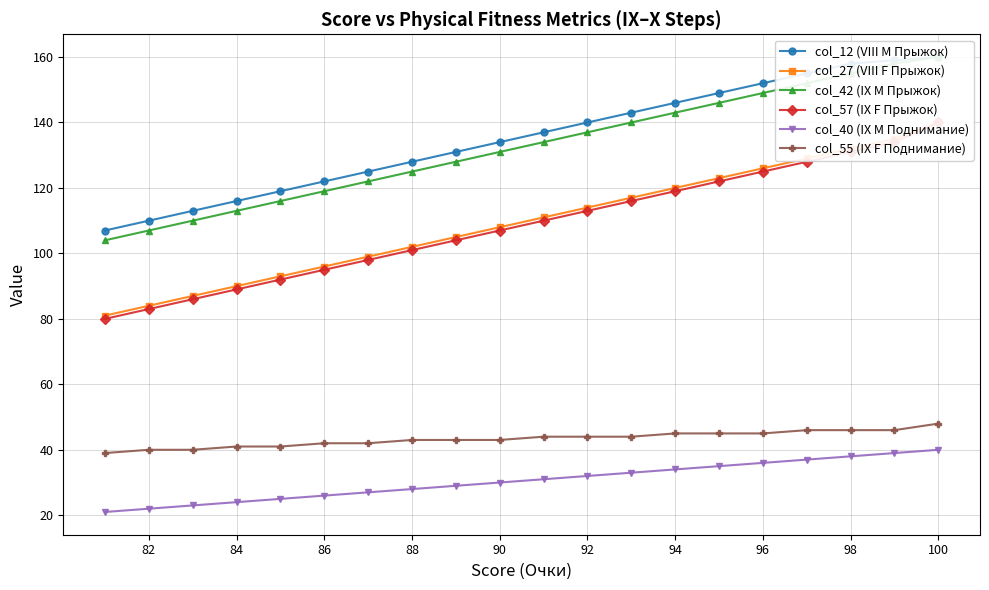

Read the col_55 (IX F Поднимание) value at 92.

44